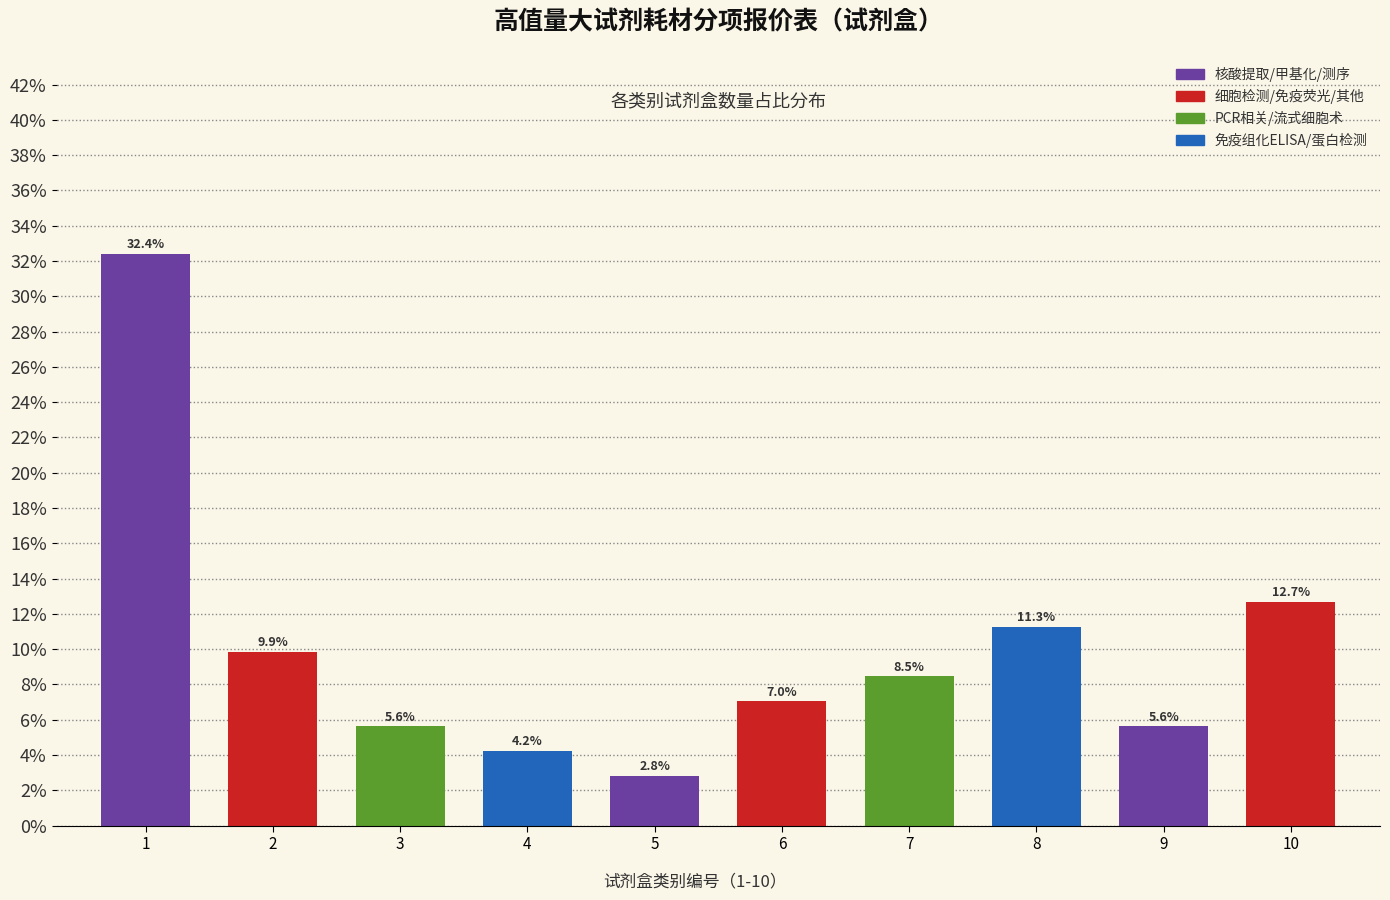

Reading left to right, transcribe all the data shown in this chart.

1=32.4	2=9.9	3=5.6	4=4.2	5=2.8	6=7.0	7=8.5	8=11.3	9=5.6	10=12.7